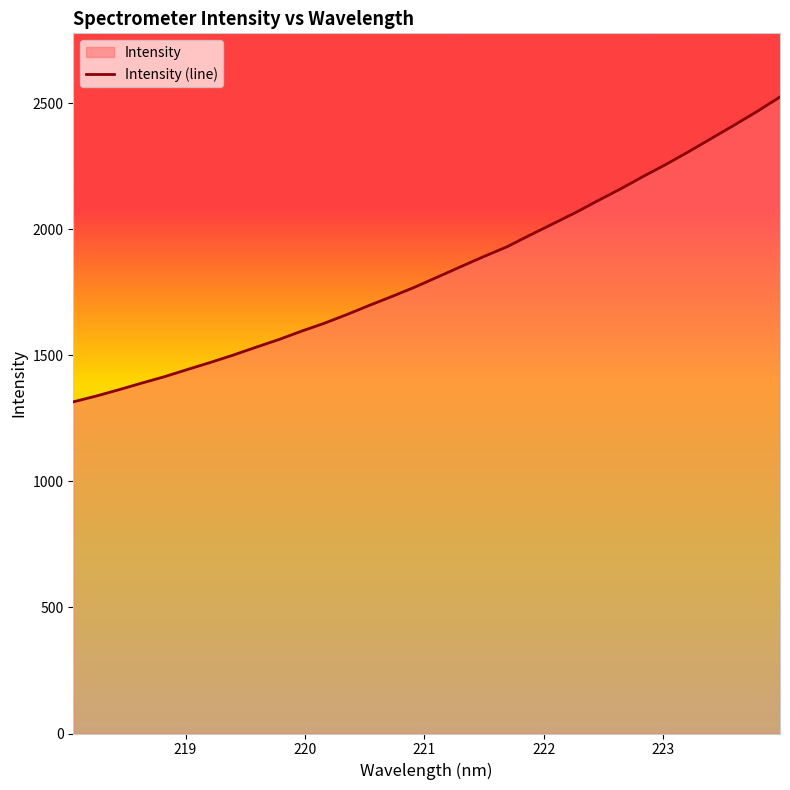

What position from the right is 222.8355?

7